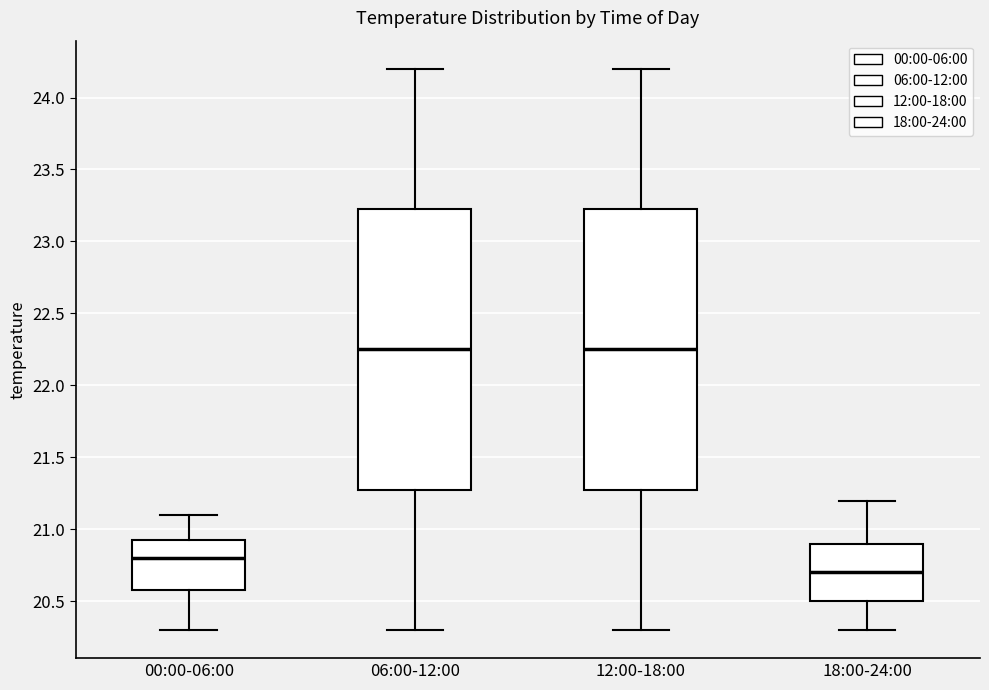

Which box has the lowest median line?

18:00-24:00